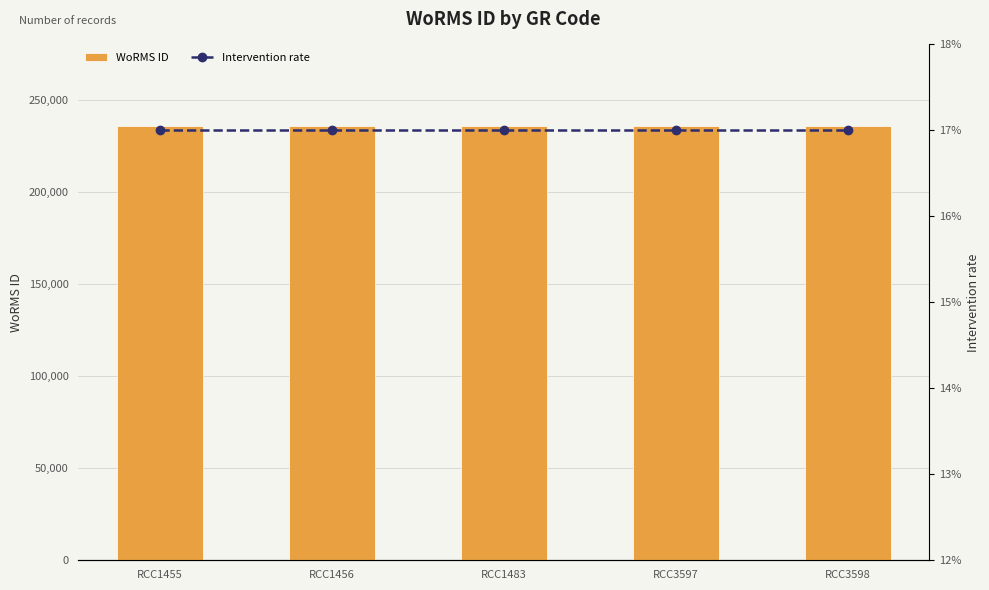

Between RCC1456 and RCC3598, which series saw the biggest shift?

WoRMS ID